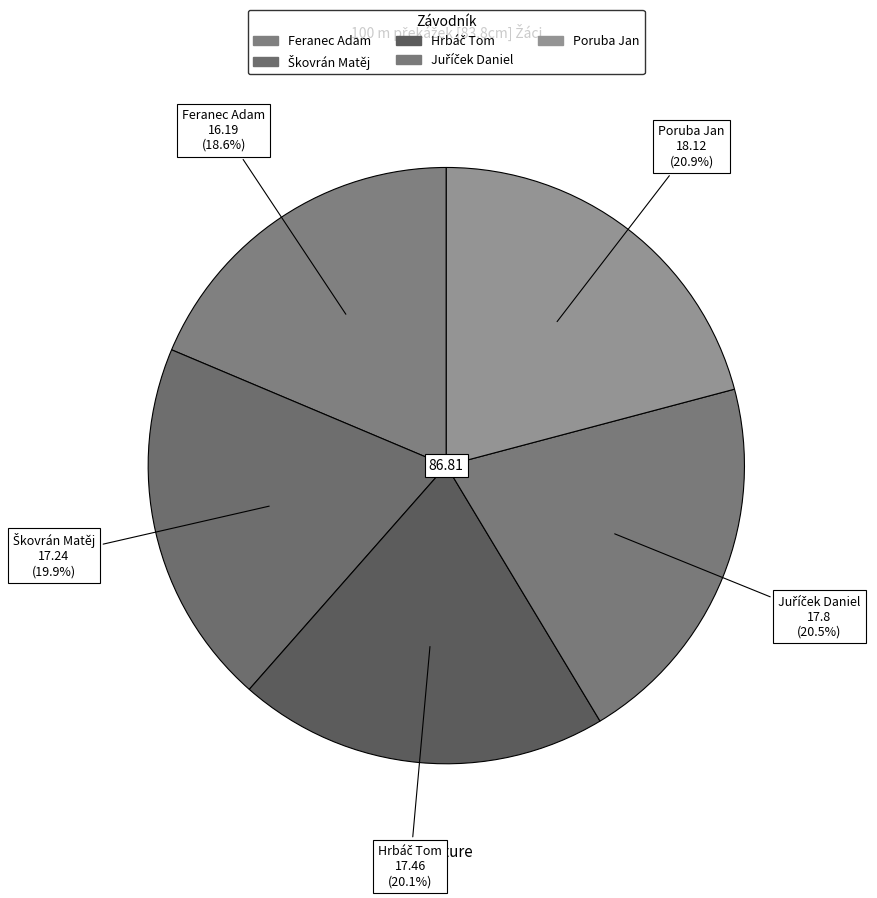

To the nearest percent, what is the average slice percentage?

20%